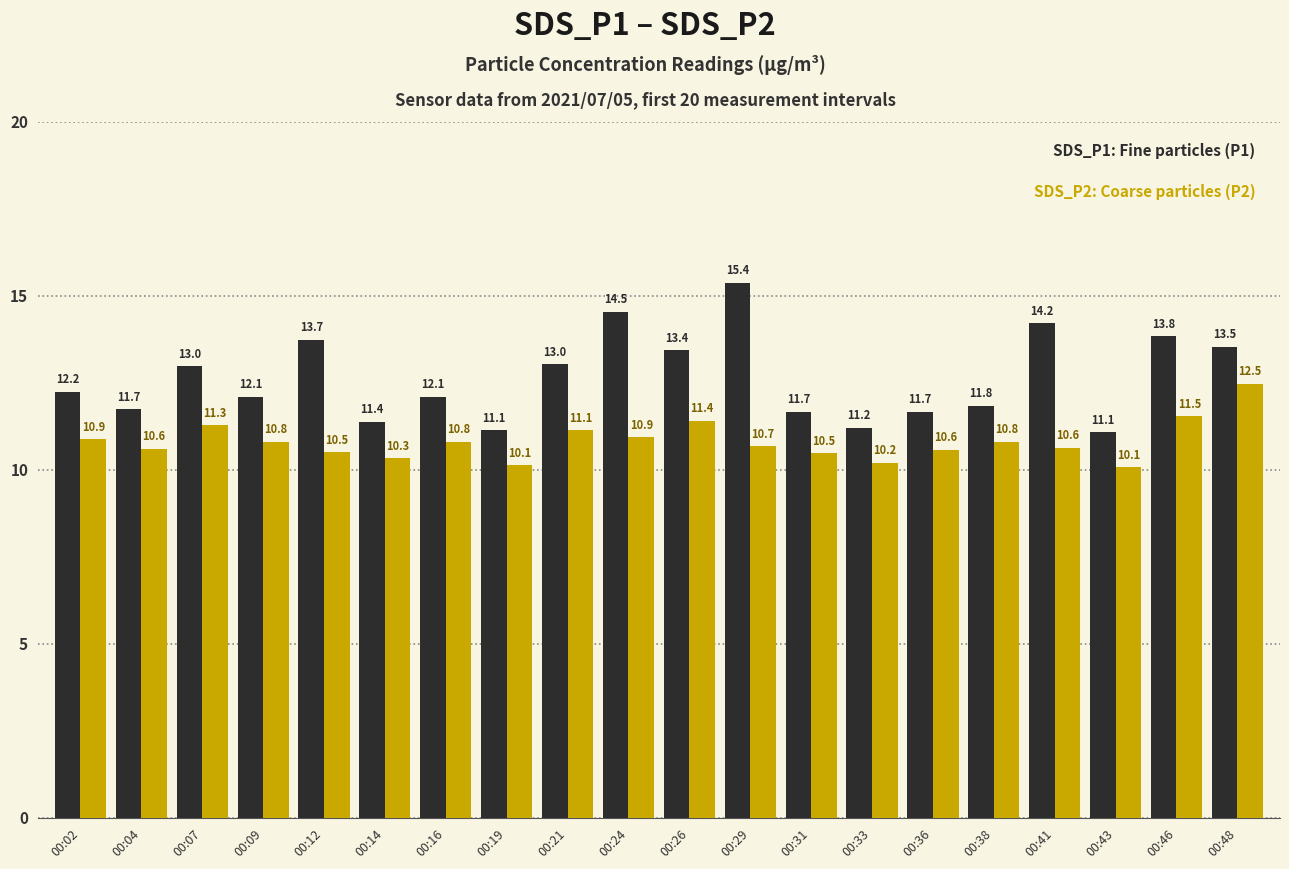

What is the spread (max minus min) of values at 00:43?

1.0